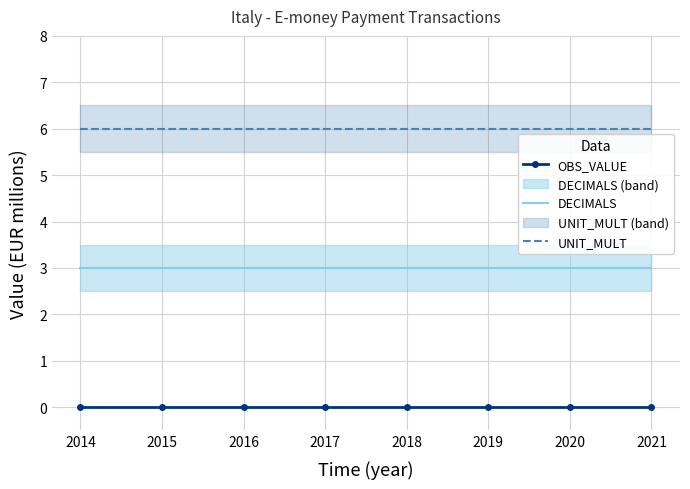

At 2015, list the series in order from smallest to largest.

OBS_VALUE, DECIMALS, UNIT_MULT